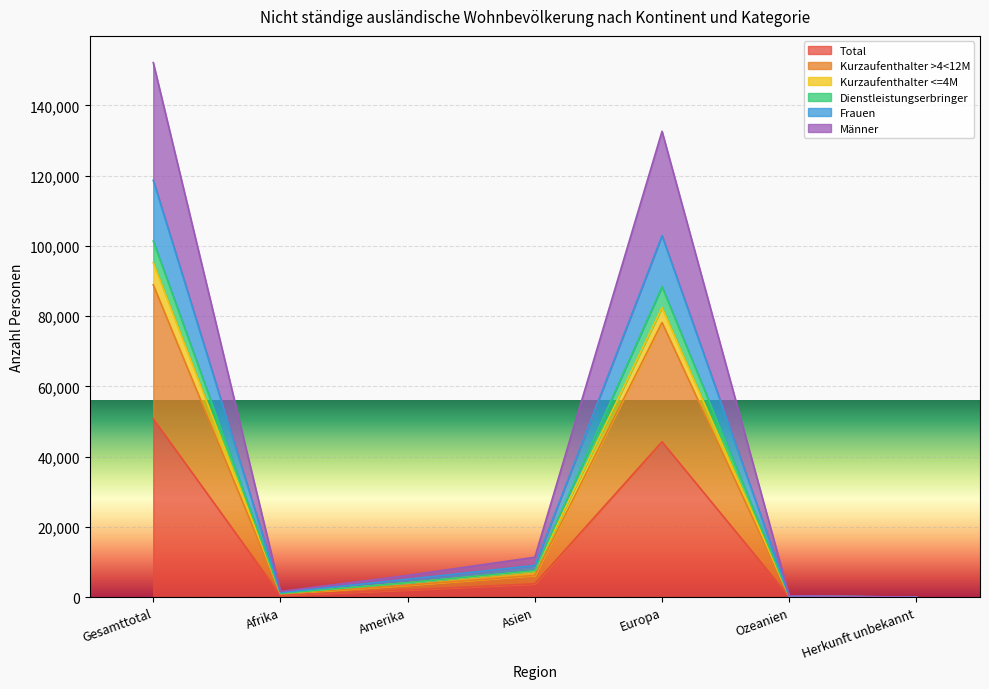

What is the average value of the Dienstleistungserbringer series?

28975